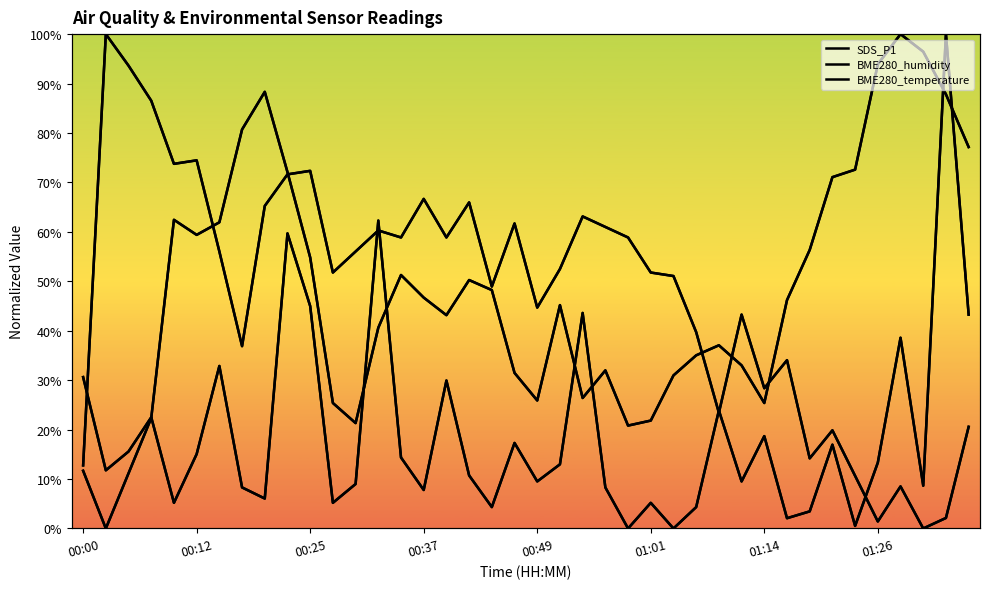

True or false: SDS_P1 and BME280_humidity intersect in this chart.

True